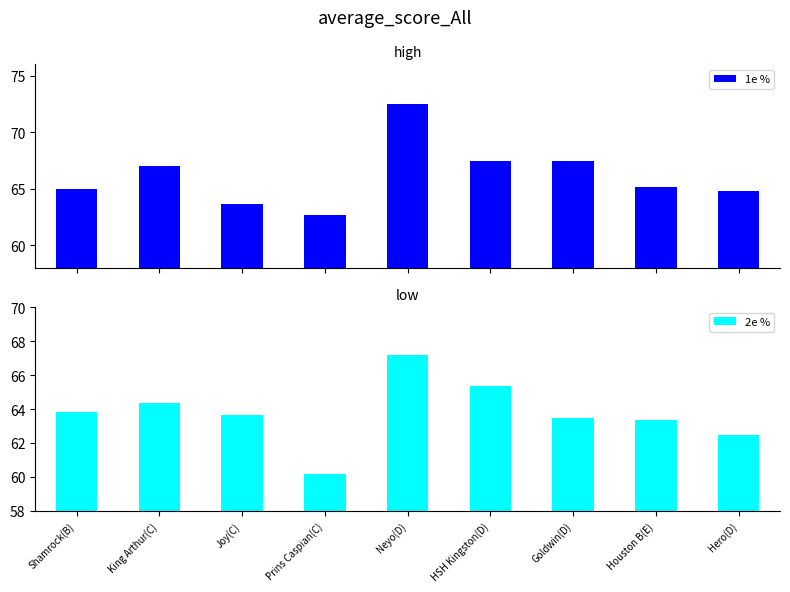

The value of 1e % at Houston B(E) is 65.2. True or false?

True